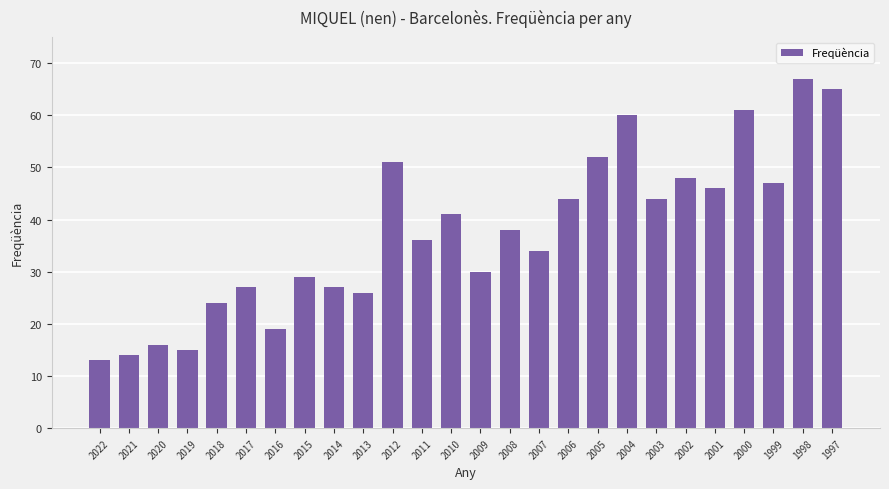

What is the sum of the values at 2011 and 2019?

51